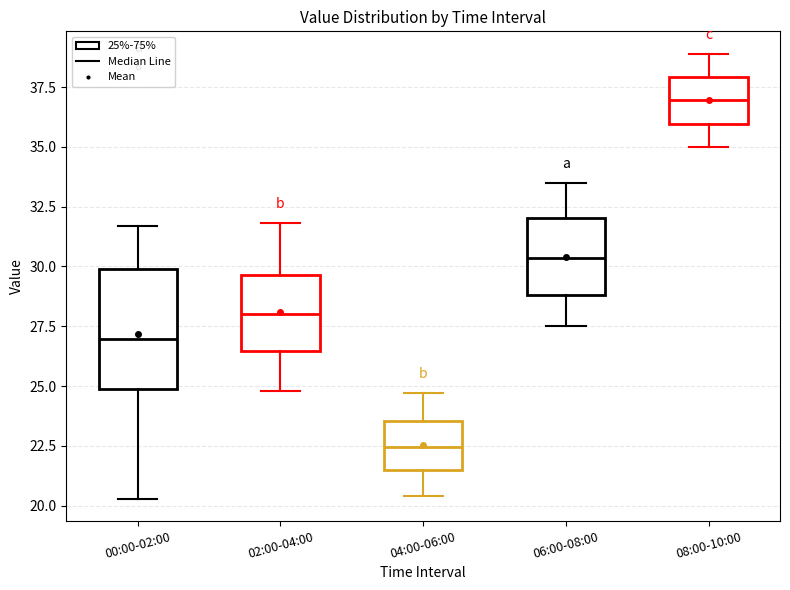

Reading left to right, transcribe this box plot: for each box, give where its median line is, the range the box spans, and where its two whiskers end, as read against the y-axis. The values are not printed on the chart, so give them approximately, as read against the axis.

00:00-02:00: median 27.0, box 25.0 to 30.0, whiskers 20.5 to 31.5
02:00-04:00: median 28.0, box 26.5 to 29.5, whiskers 25.0 to 32.0
04:00-06:00: median 22.5, box 21.5 to 23.5, whiskers 20.5 to 24.5
06:00-08:00: median 30.5, box 29.0 to 32.0, whiskers 27.5 to 33.5
08:00-10:00: median 37.0, box 36.0 to 38.0, whiskers 35.0 to 39.0